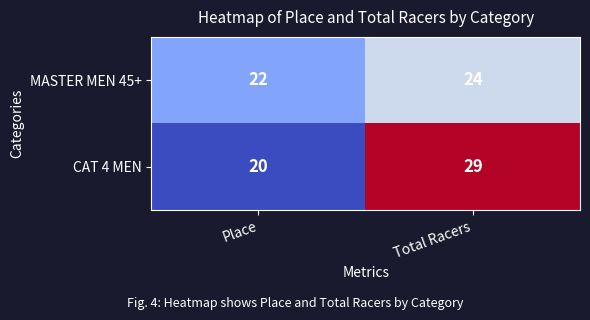

Where is MASTER MEN 45+ nearest to the value 23?

Place